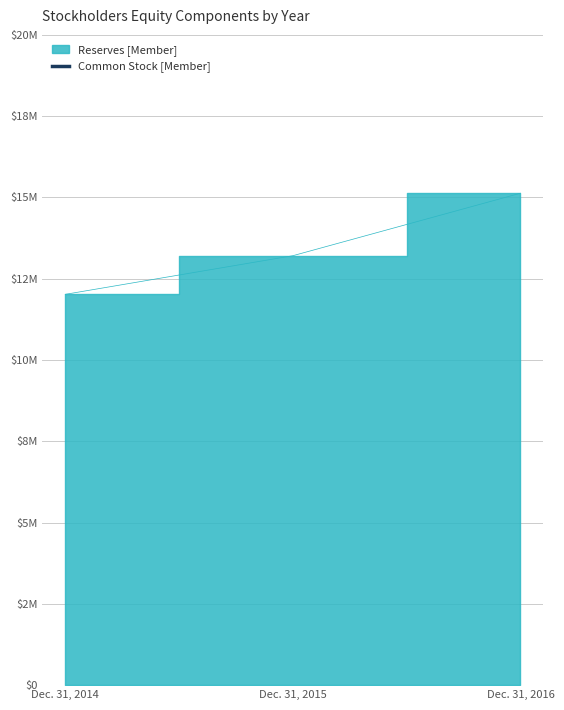

What is the average value?

13452480